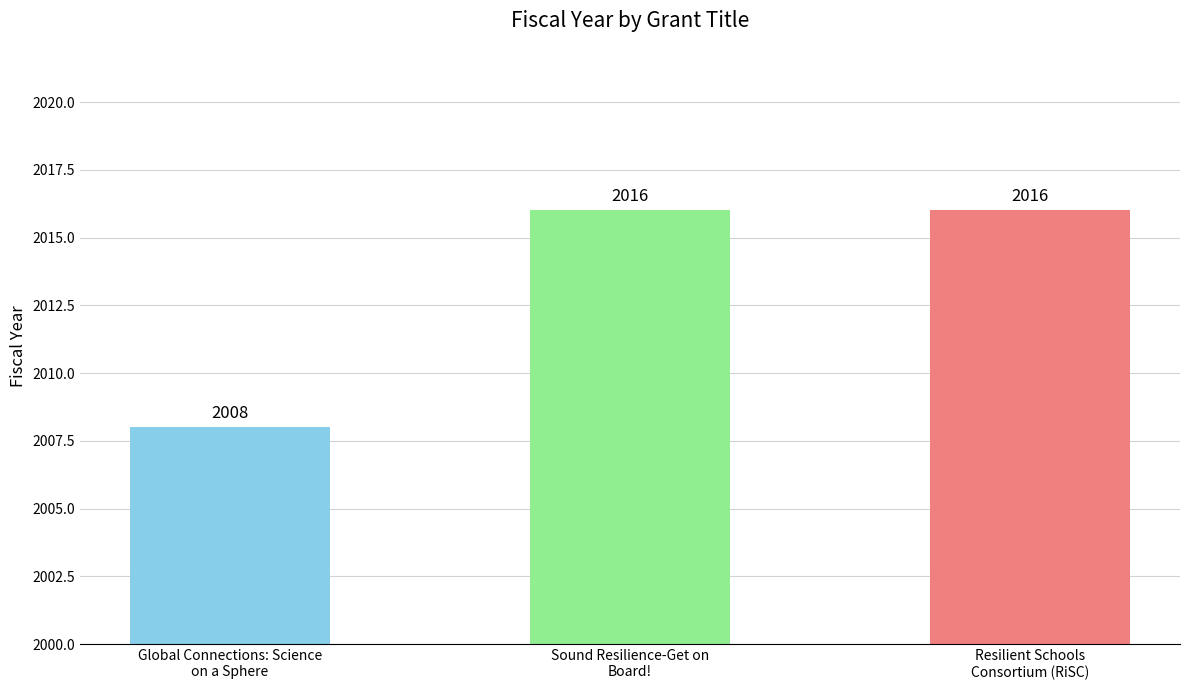

What is the difference between the values at Sound Resilience-Get on
Board! and Global Connections: Science
on a Sphere?

8